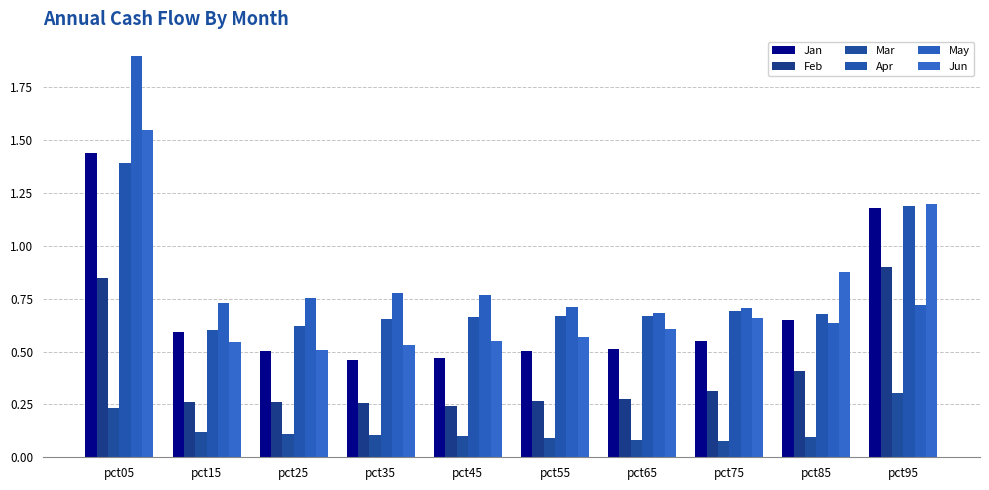

Between pct25 and pct15, which is larger?

pct15